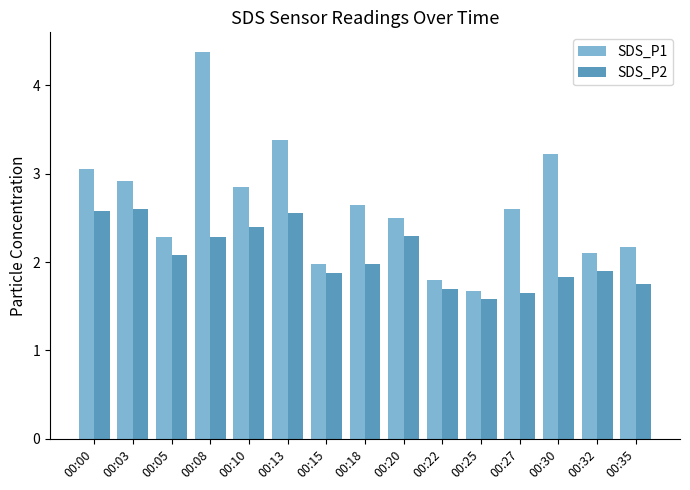

Does the chart contain any negative values?

No